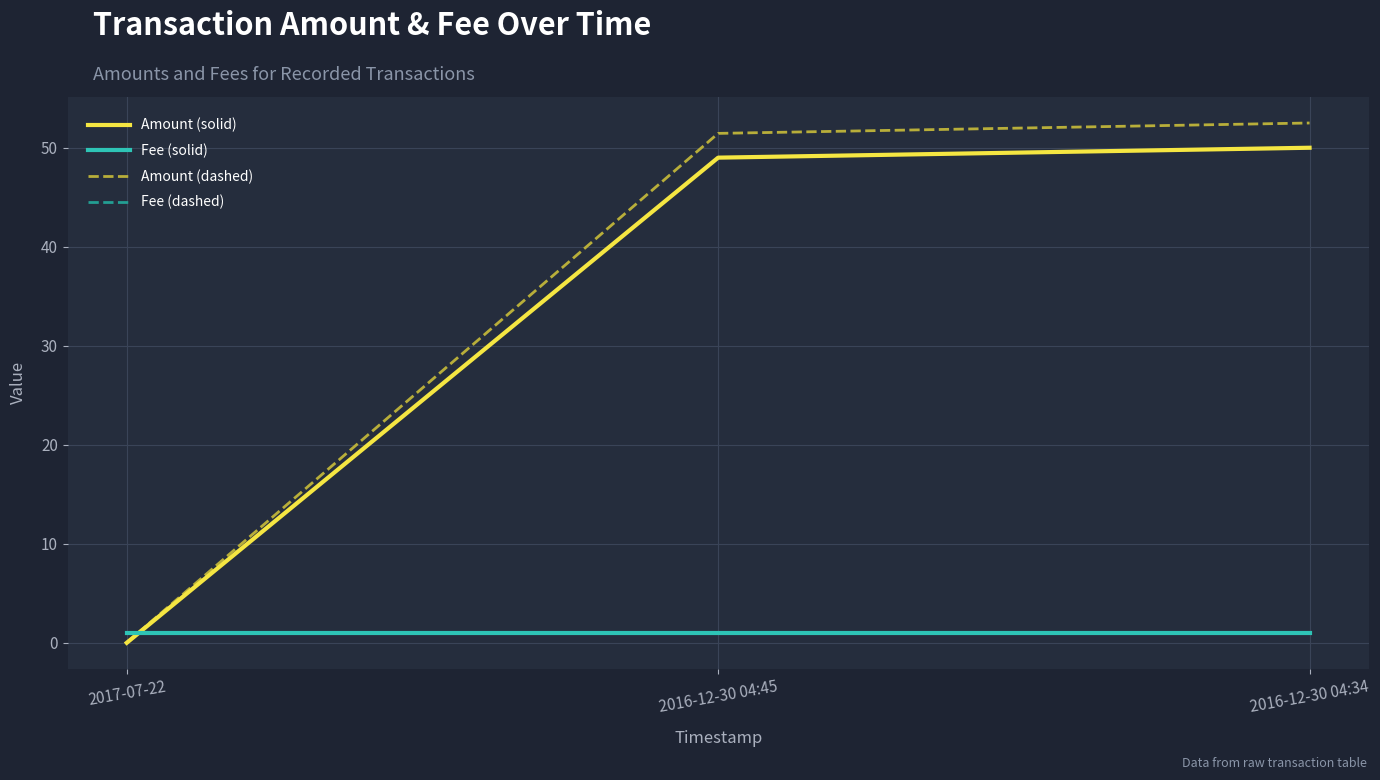

Which series has the widest spread of values?

Amount (dashed)